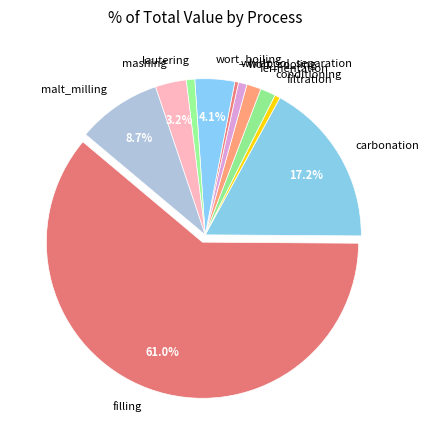

Between malt_milling and whirlpool_separation, which is larger?

malt_milling